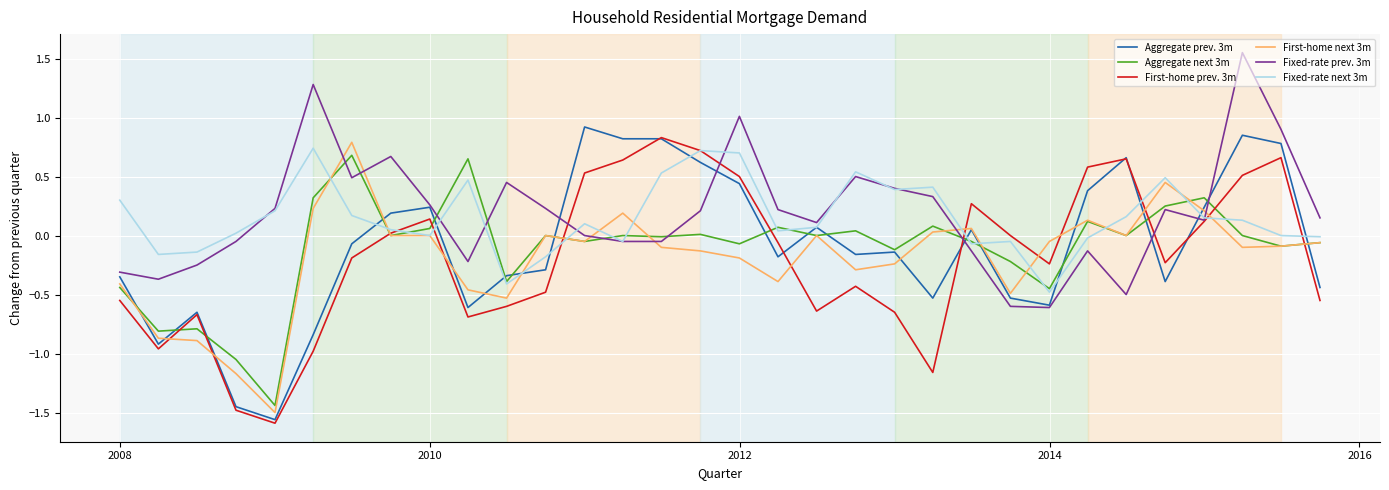

What is the lowest value of the First-home next 3m series?

-1.5